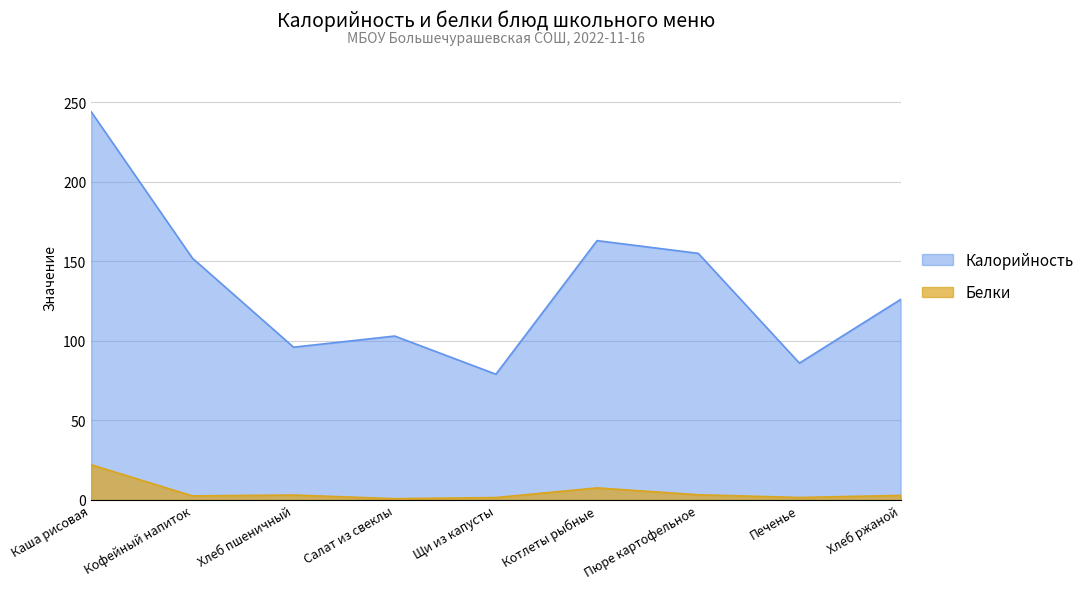

What is the difference between the Калорийность values at Салат из свеклы and Хлеб ржаной?

23.0